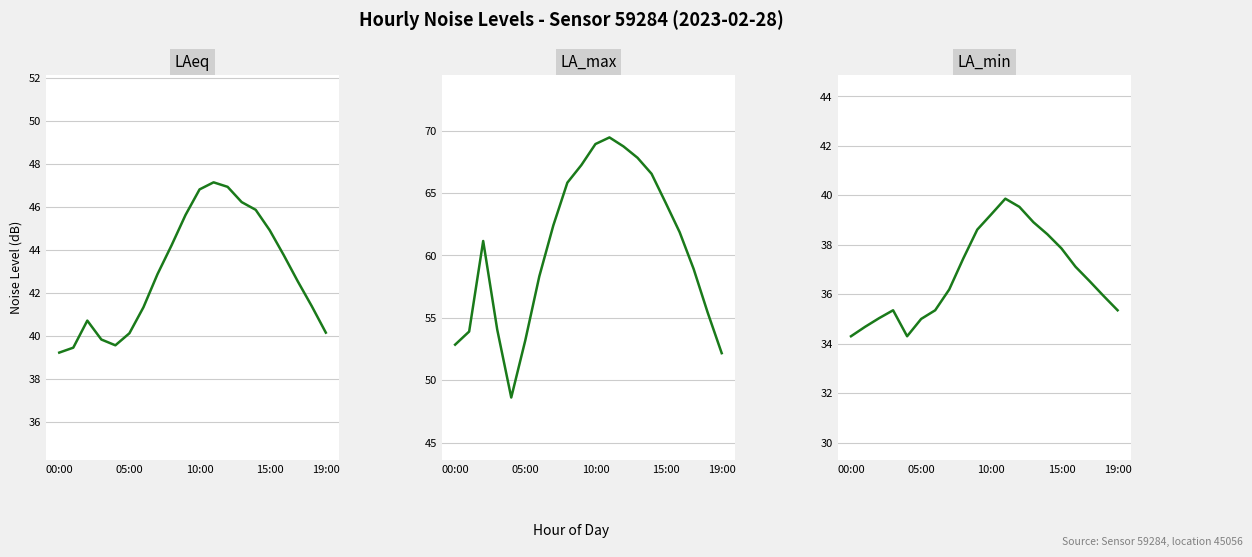

What are all the series names shown in the legend?

noise_LAeq, noise_LA_max, noise_LA_min